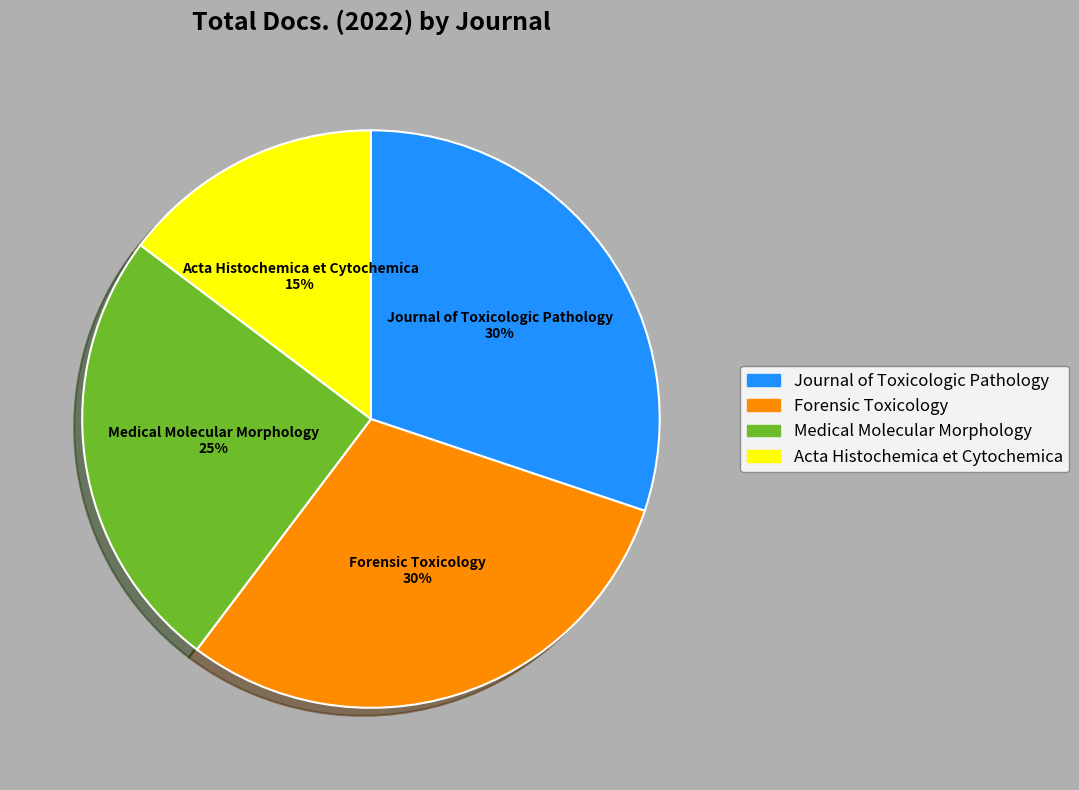

To the nearest percent, what percentage of the pie is Forensic Toxicology?

30%